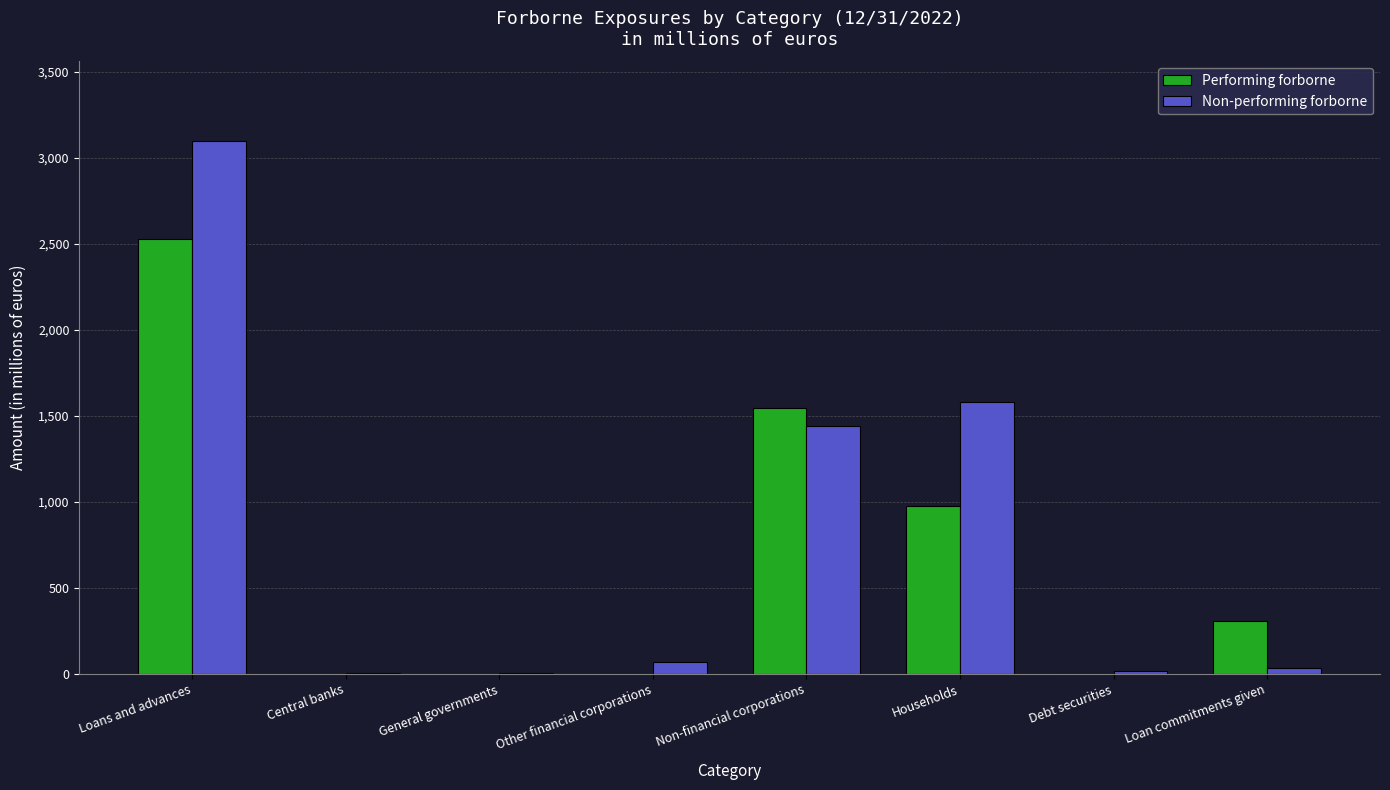

What is the sum of all Performing forborne values?

5357